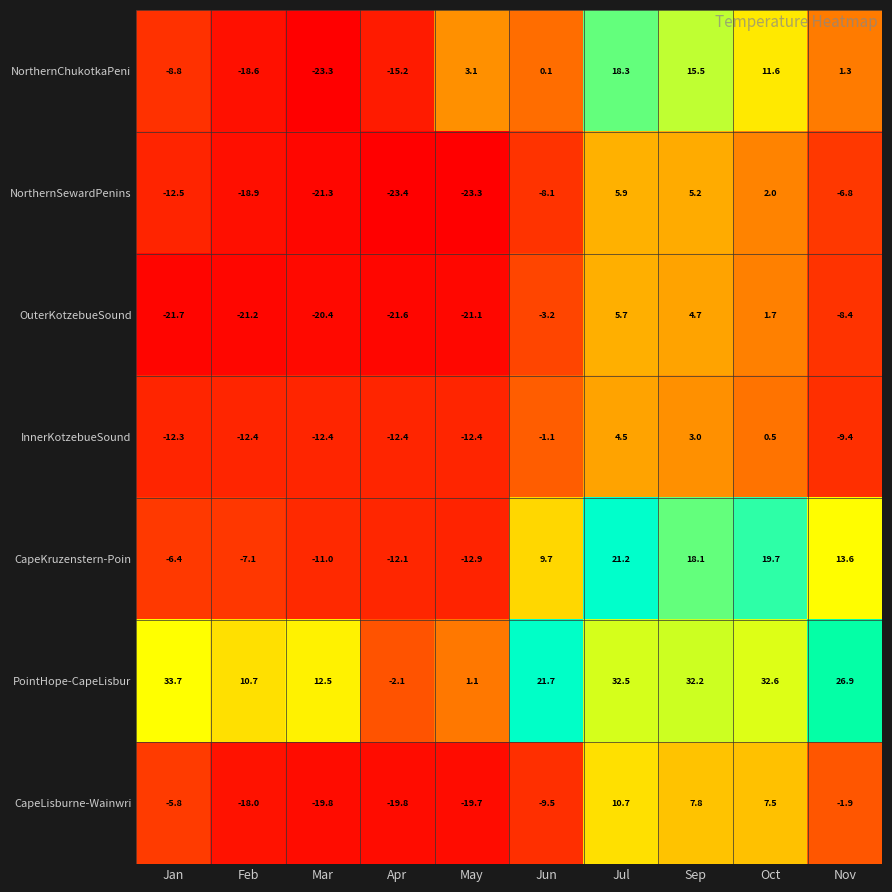

Rank the series by their maximum value, from highest to lowest.

PointHope-CapeLisbur, CapeKruzenstern-Poin, NorthernChukotkaPeni, CapeLisburne-Wainwri, NorthernSewardPenins, OuterKotzebueSound, InnerKotzebueSound